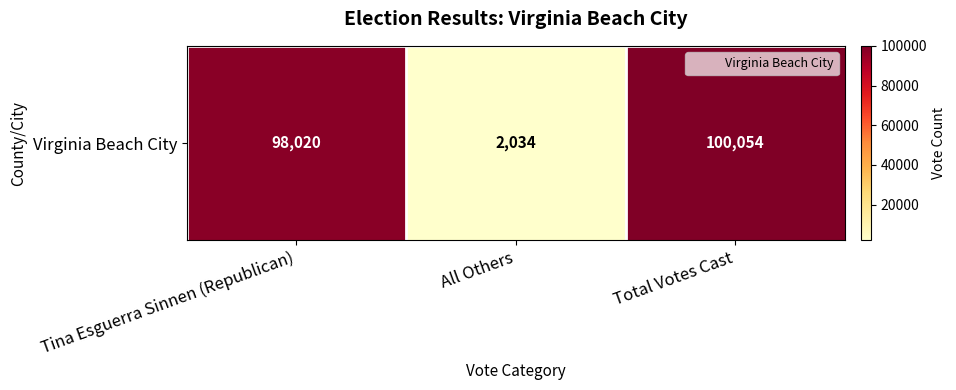

The value at All Others is 2034. True or false?

True